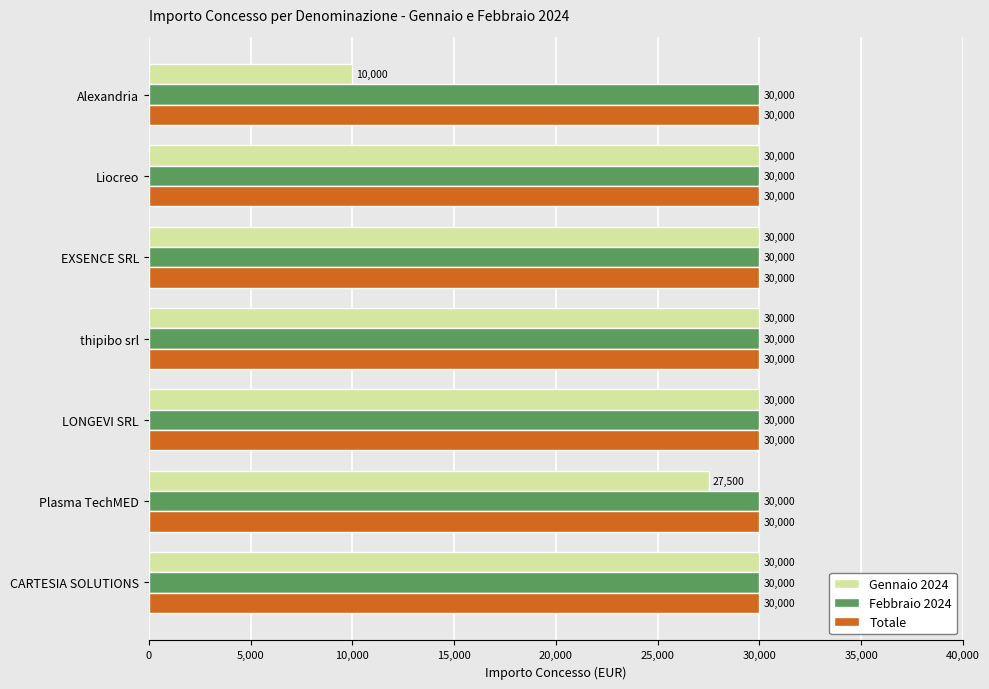

At how many categories does at least one series exceed 25302?

7